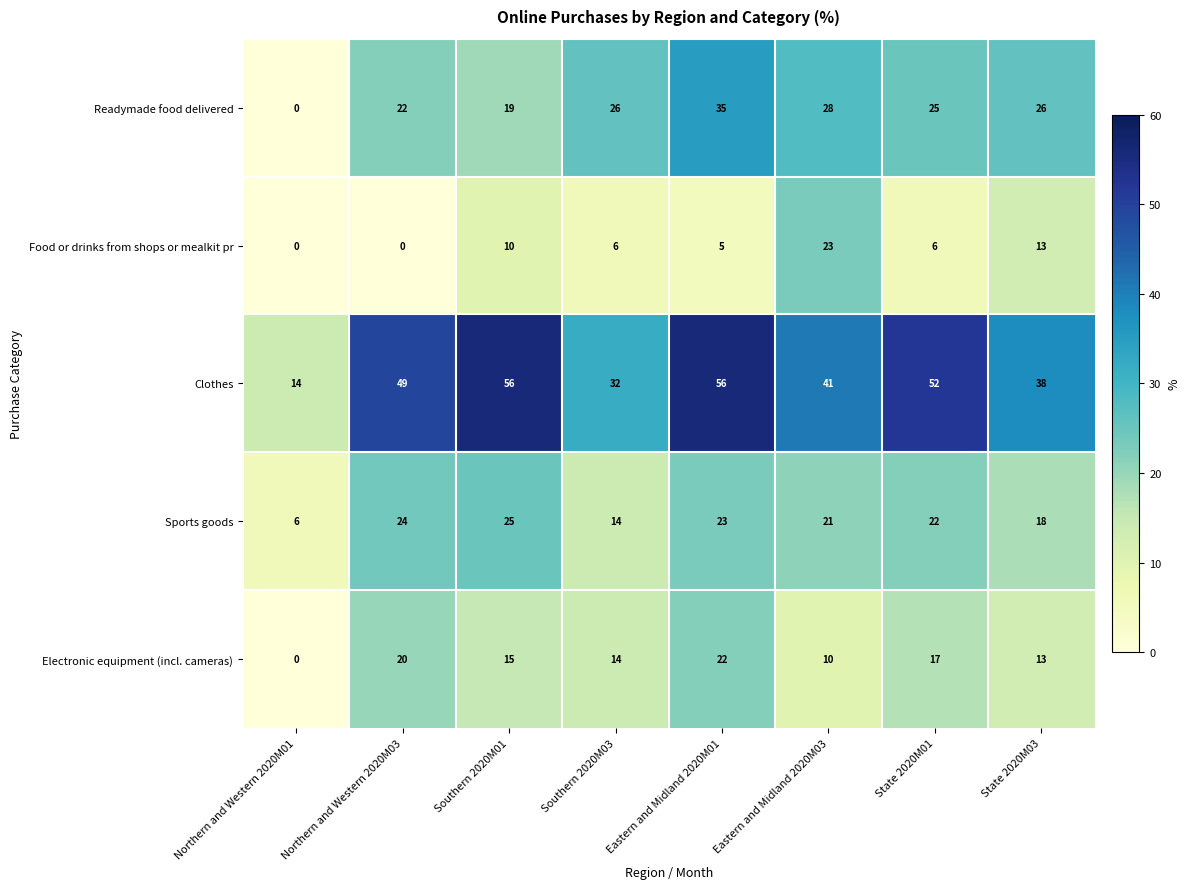

How many data points in Readymade food delivered are less than 26?

4